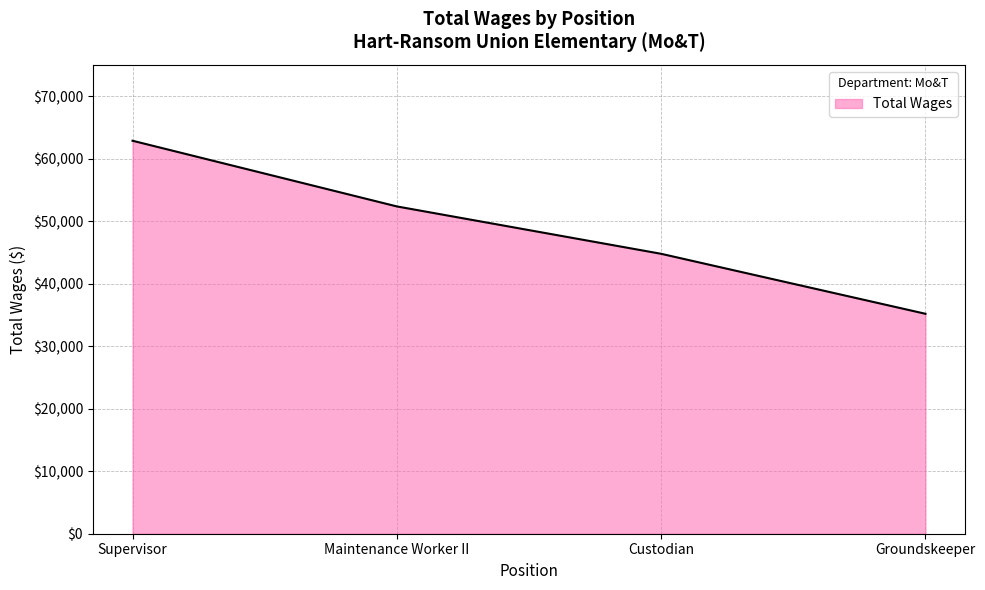

What is the greatest value displayed?

62857